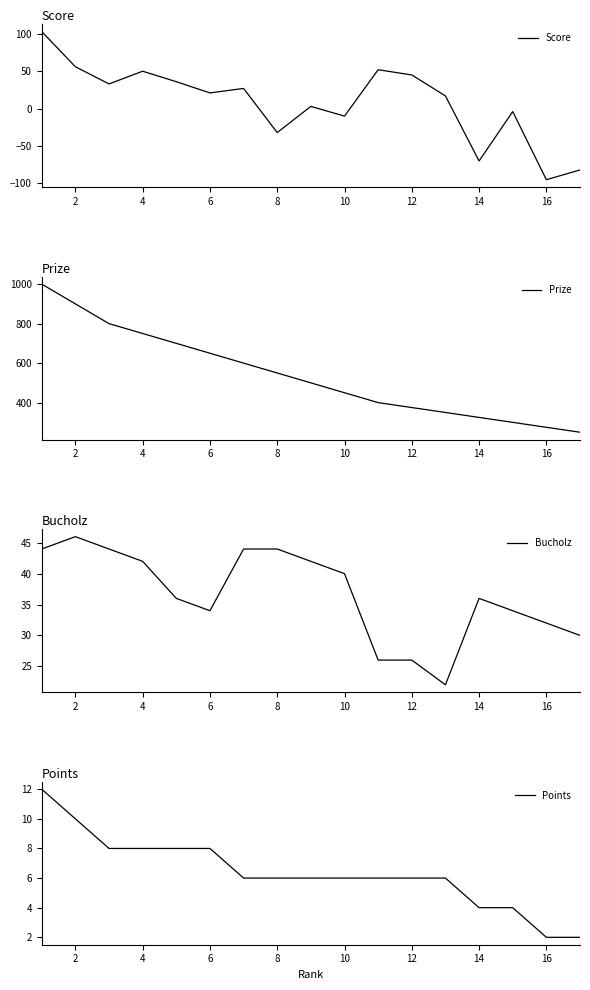

At which label does Score reach its minimum?

16